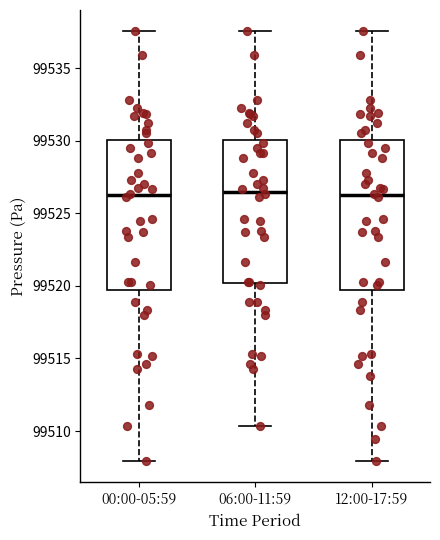

Reading left to right, read every box against the y-axis: the position of its median line, the range the box covers, and the ends of its whiskers. The values are not printed on the chart, so give them approximately, as read against the axis.

00:00-05:59: median 99526.0, box 99520.0 to 99530.0, whiskers 99508.0 to 99537.5
06:00-11:59: median 99526.5, box 99520.0 to 99530.0, whiskers 99510.5 to 99537.5
12:00-17:59: median 99526.0, box 99520.0 to 99530.0, whiskers 99508.0 to 99537.5